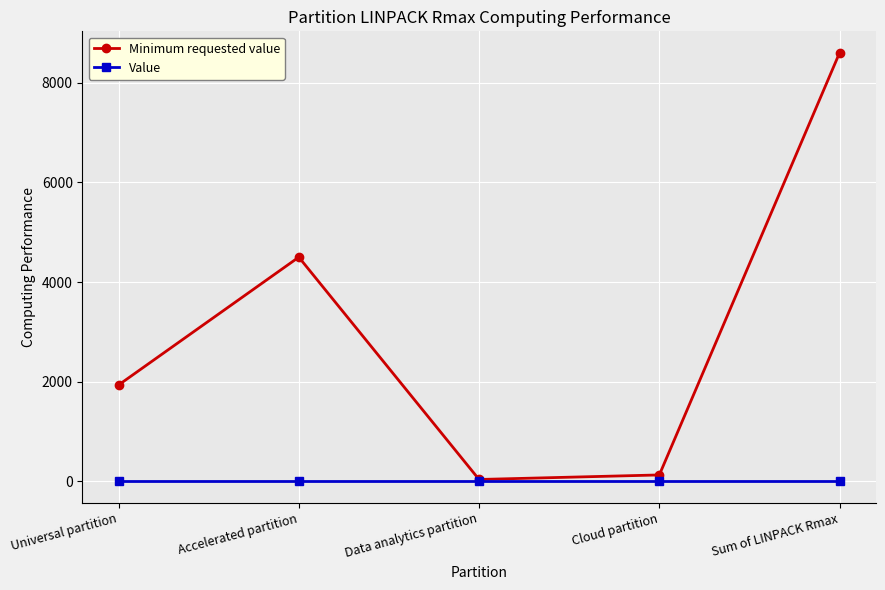

True or false: Minimum requested value has more than 2 points higher than both neighbors.

False